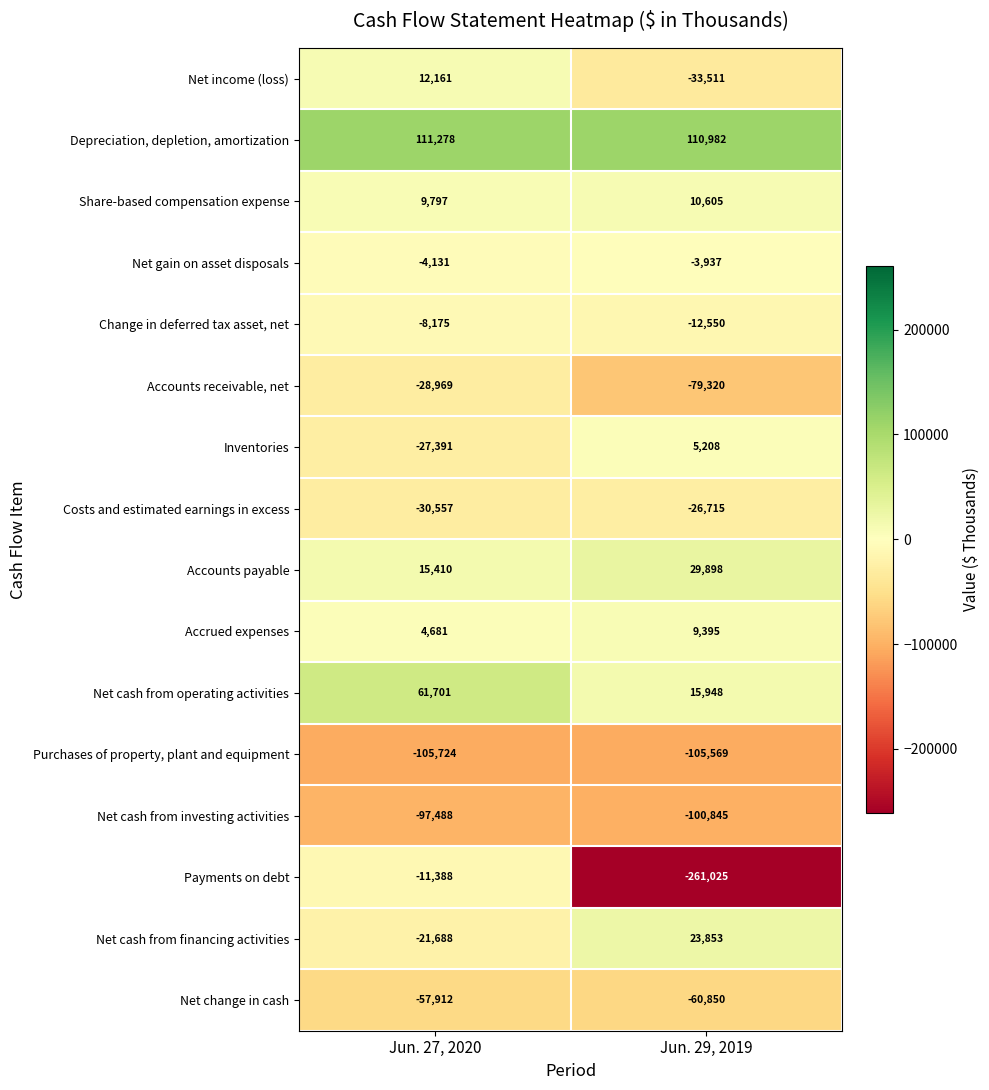

What is the greatest value displayed?

111278